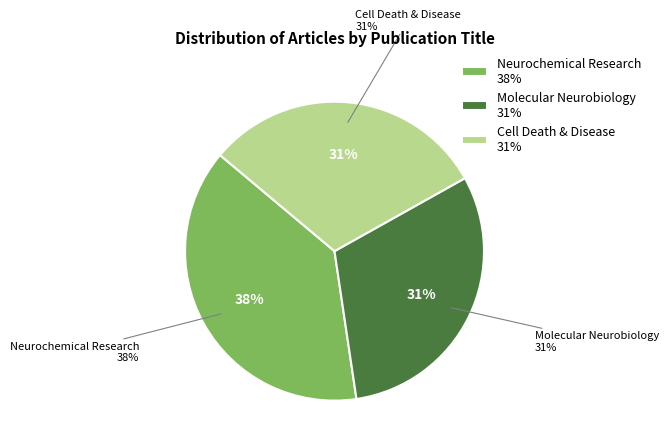

To the nearest percent, what is the combined percentage of Cell Death & Disease and Neurochemical Research?

69%